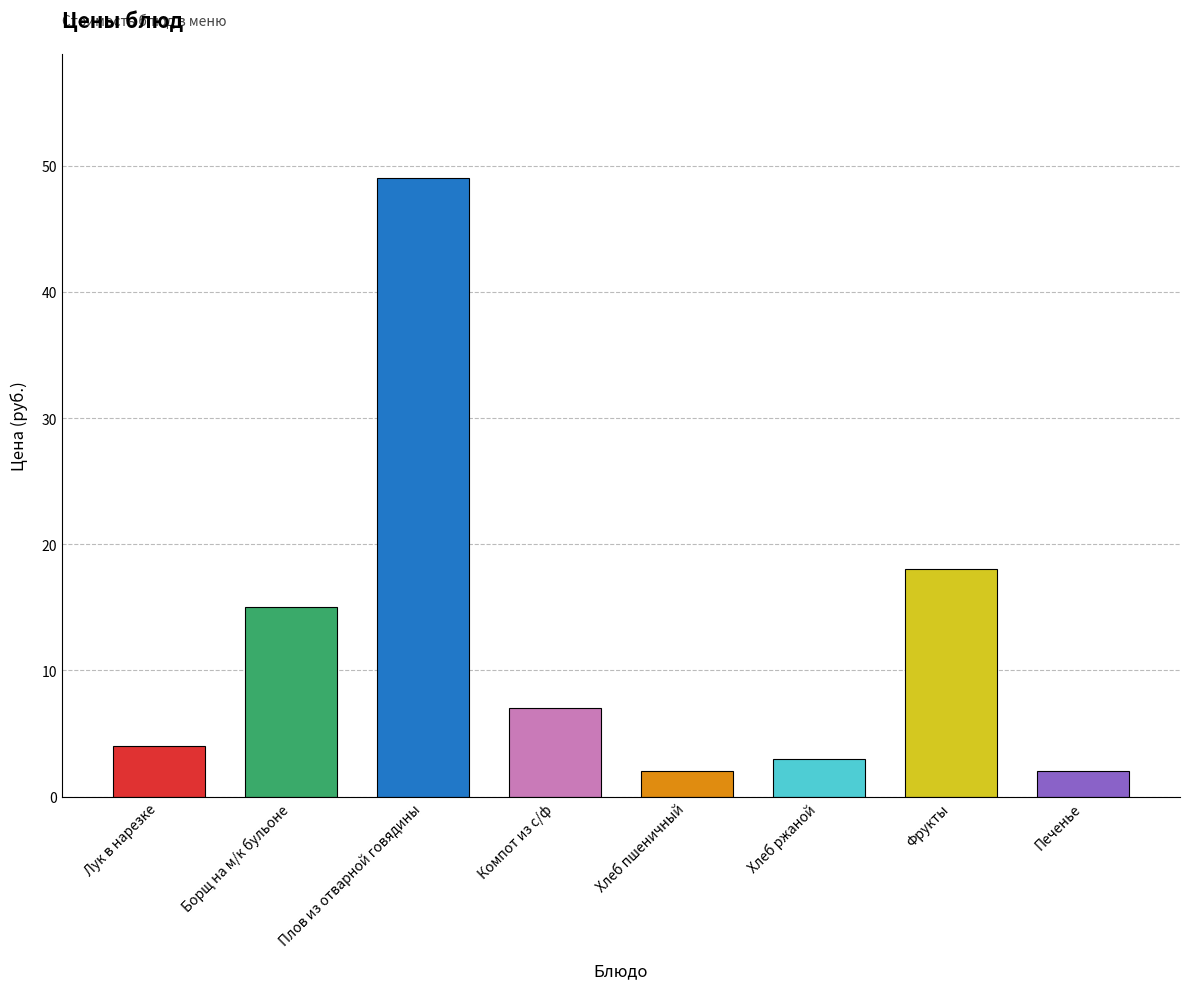

Are the bars grouped side by side (vs. stacked)?

No